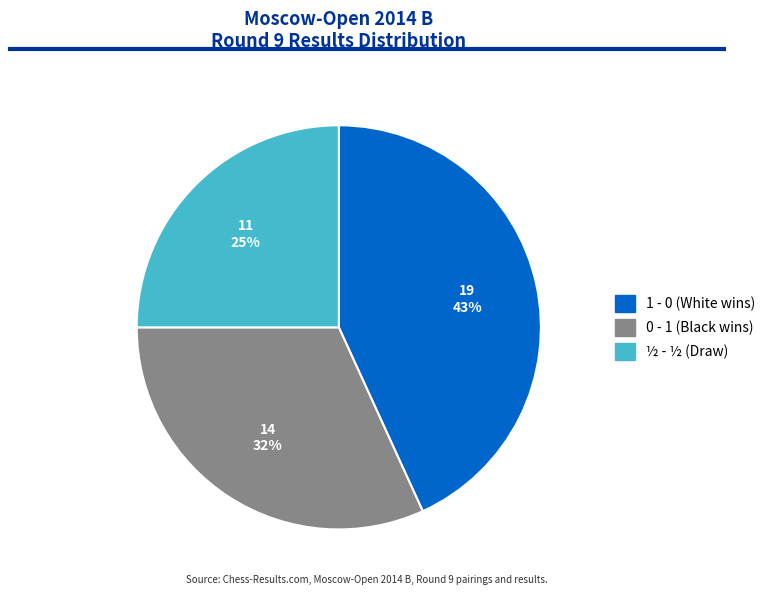

Combined, do 1 - 0 and ½ - ½ account for over 50%?

Yes